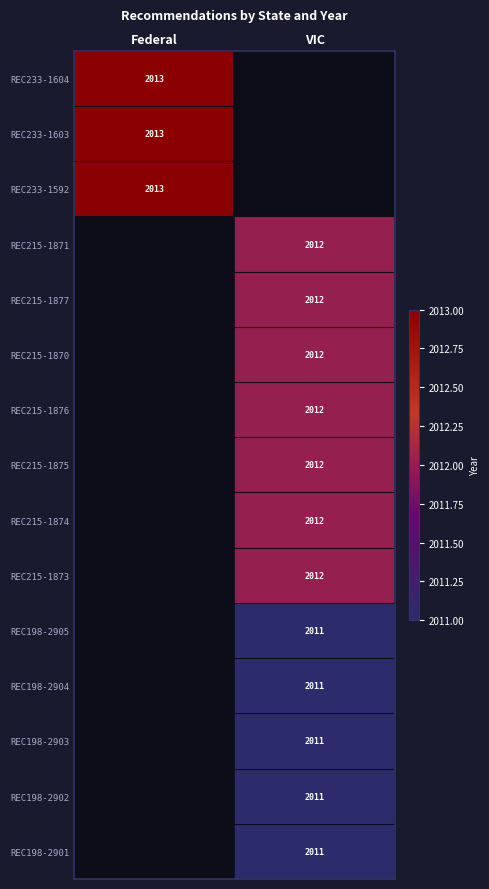

What is the greatest value displayed?

2013.0